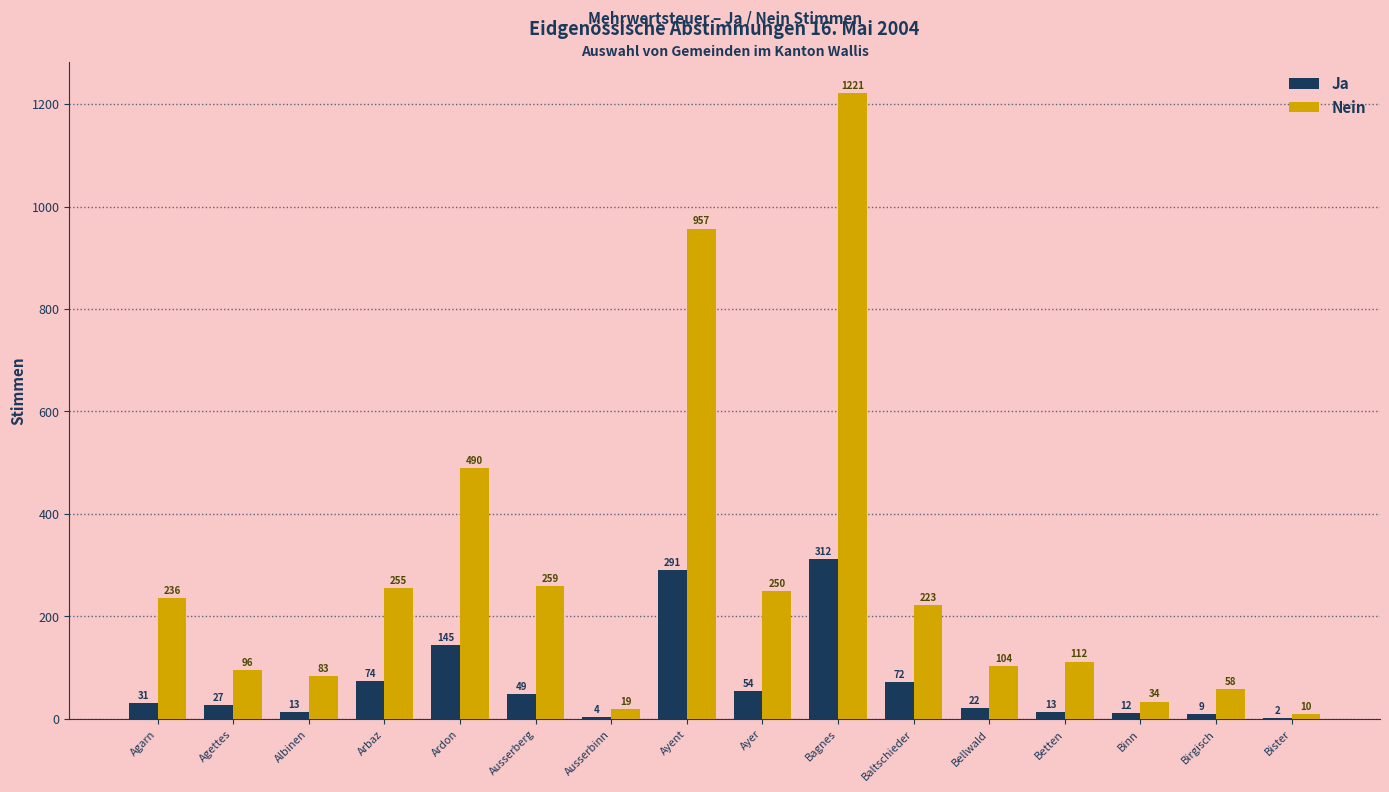

What is the sum of all Nein values?

4407